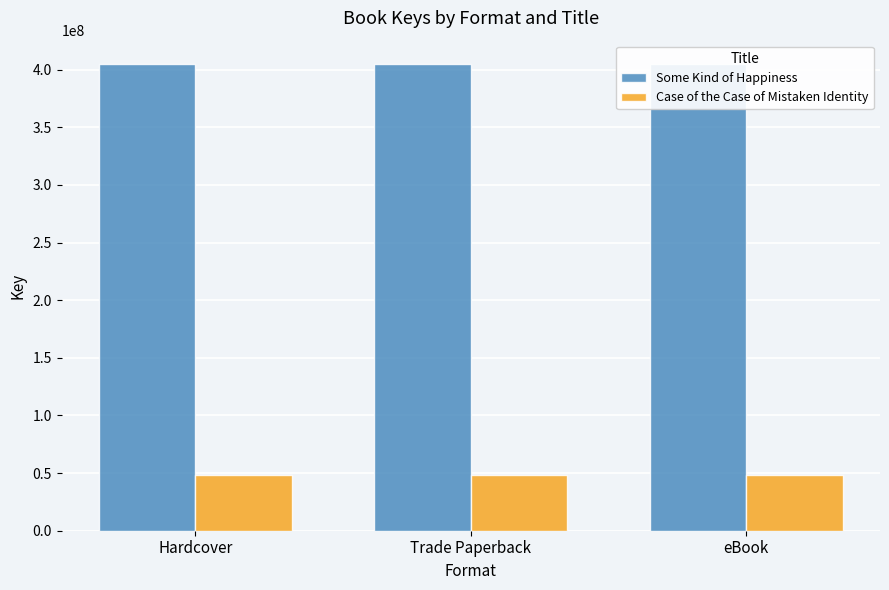

Is it true that Case of the Case of Mistaken Identity equals 48773657 at eBook?

True